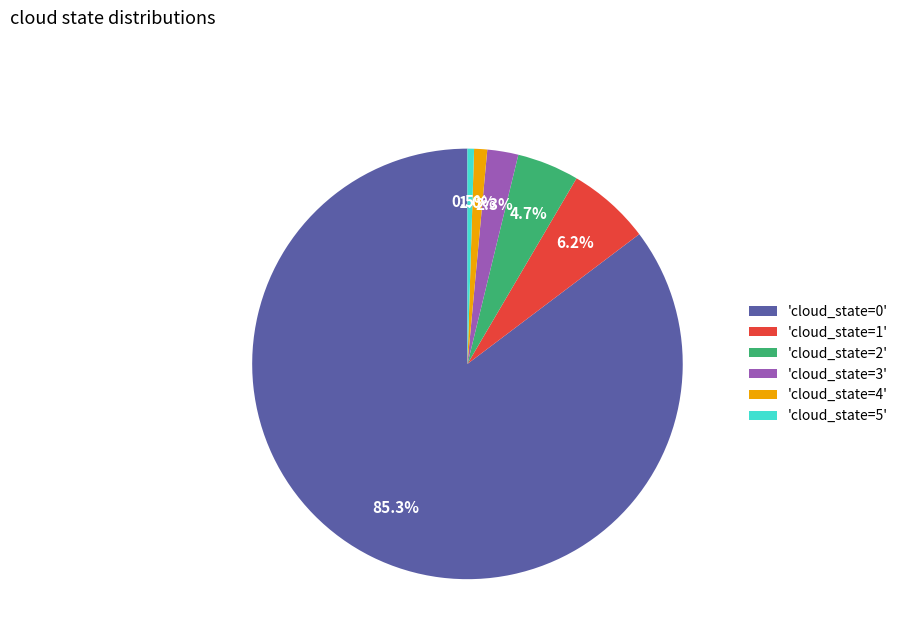

Which category has the biggest portion of the pie?

'cloud_state=0'